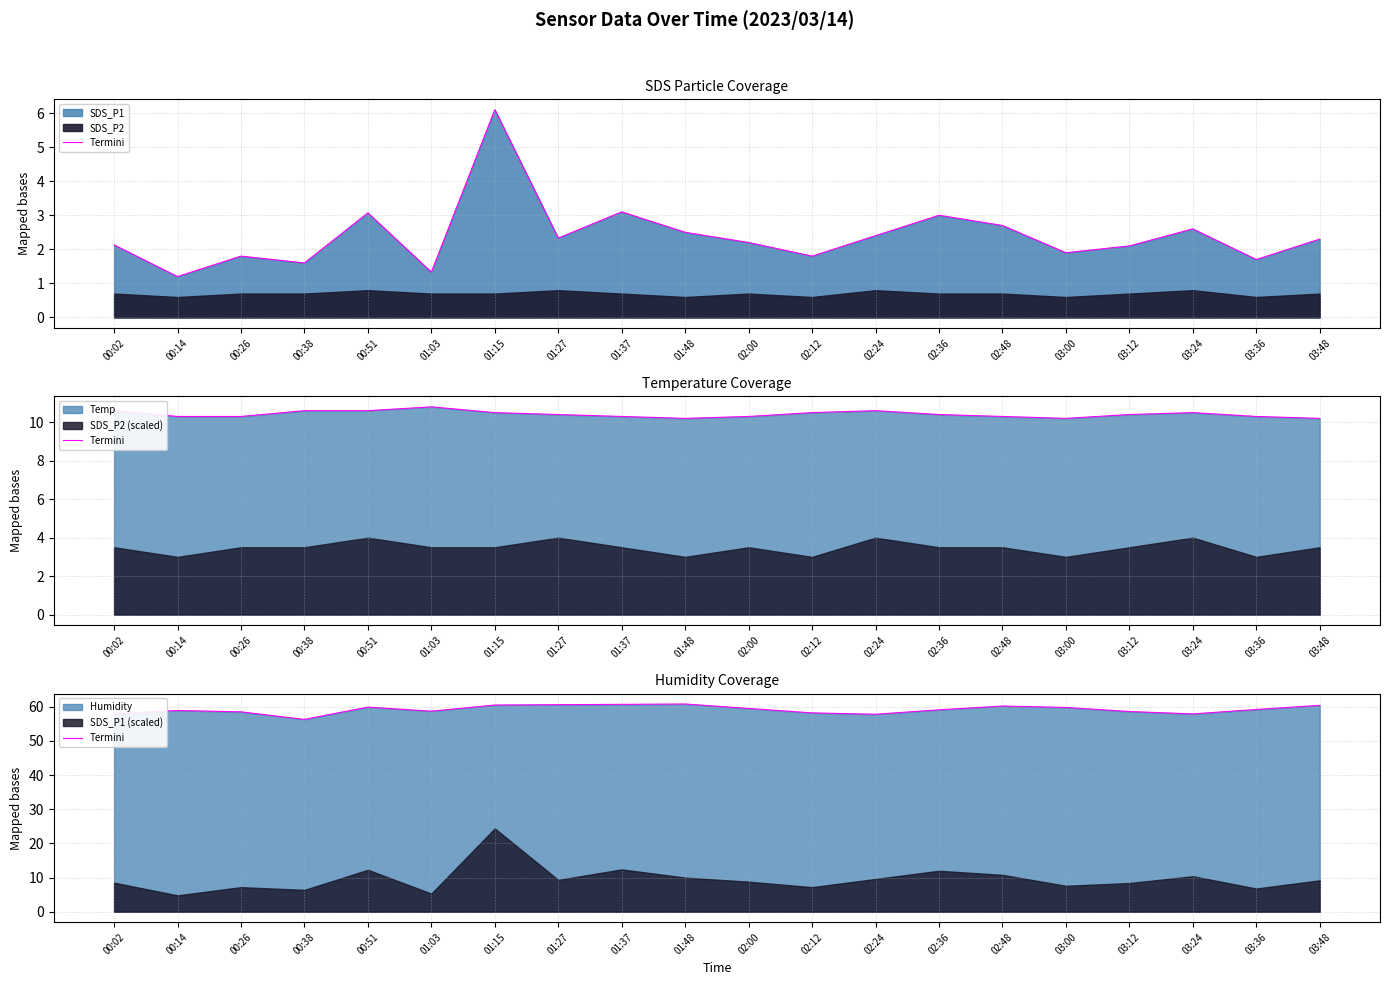

How many points are higher than both their immediate neighbors (excluding endpoints)?

4